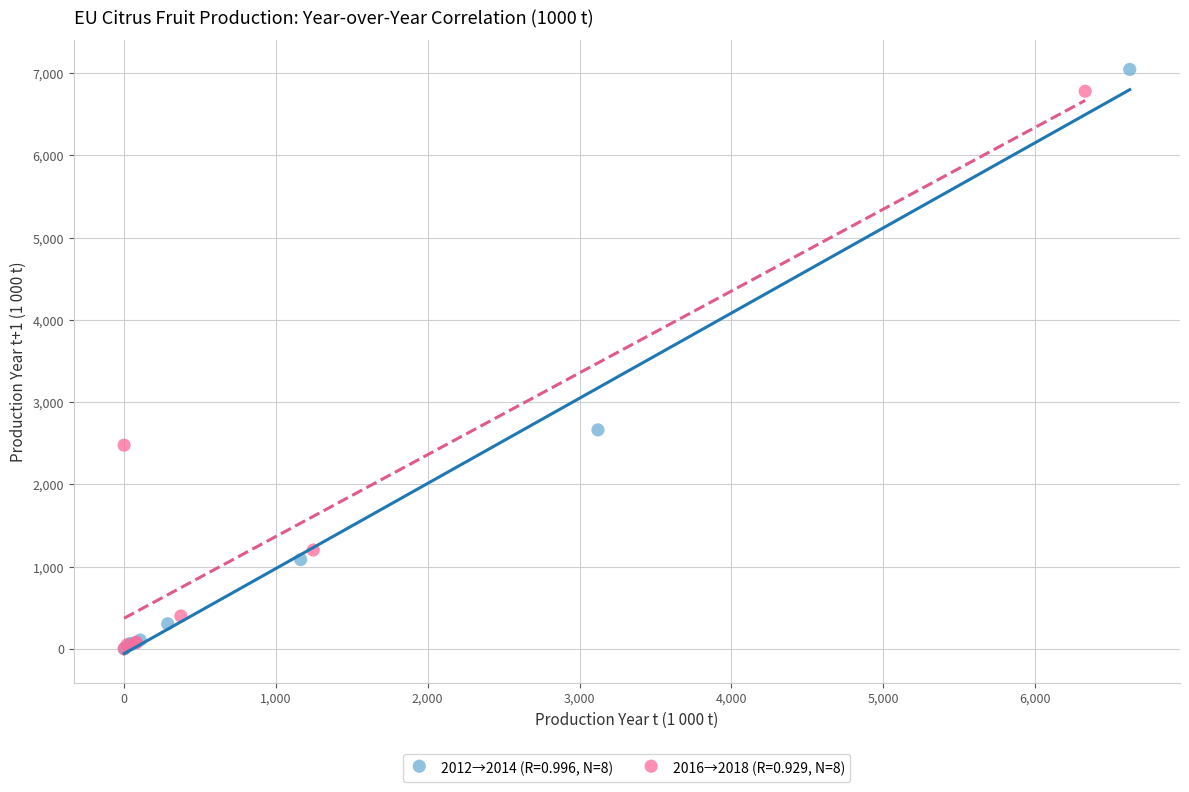

Which series has the largest Y range (max minus min)?

2012→2014 (R=0.996, N=8)